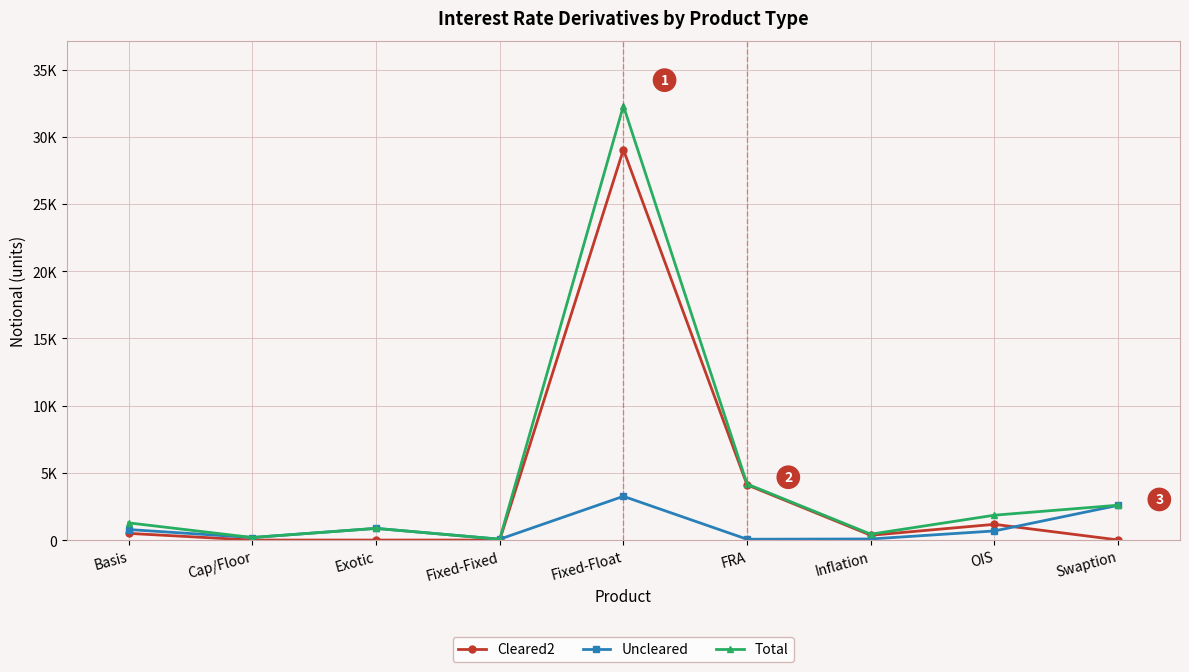

In Cleared2, how many points are lower than both neighbors (excluding endpoints)?

1